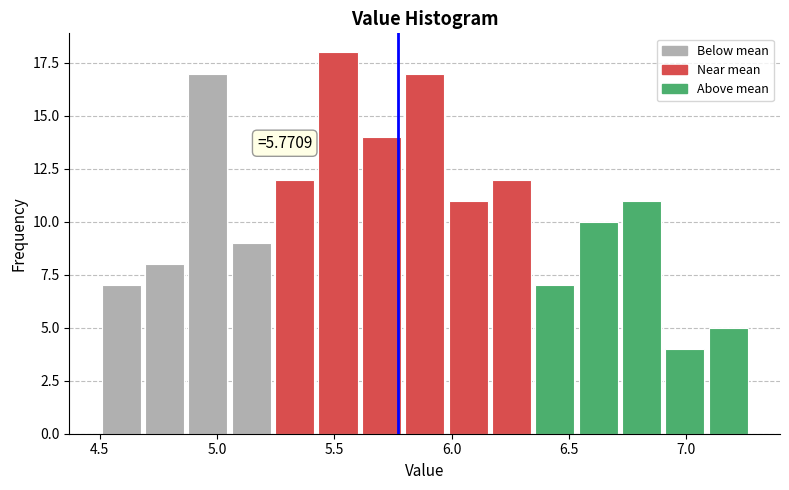

Read against the x-axis, roughly where is the centre of the tallest bar?

5.50